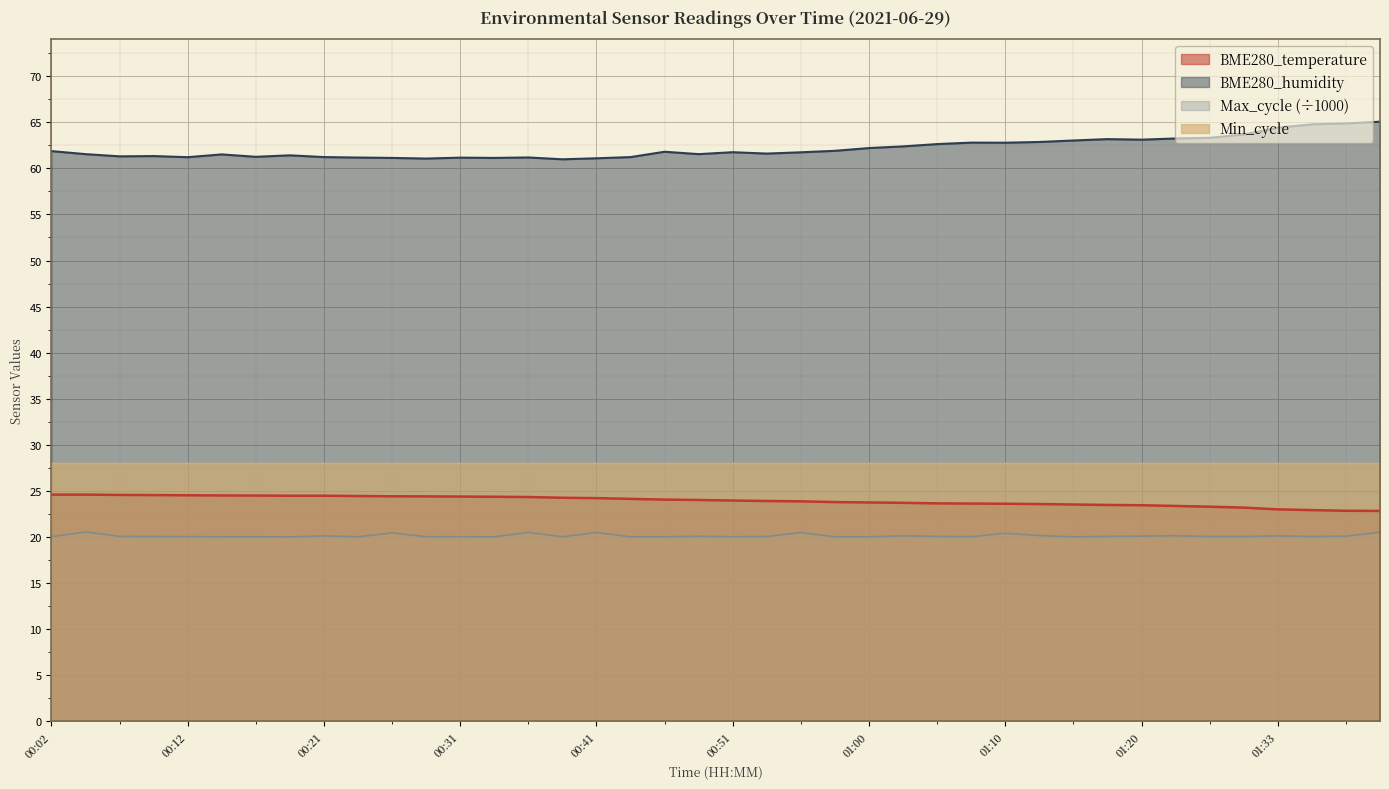

What is the label of the 19th point from the left?

00:46